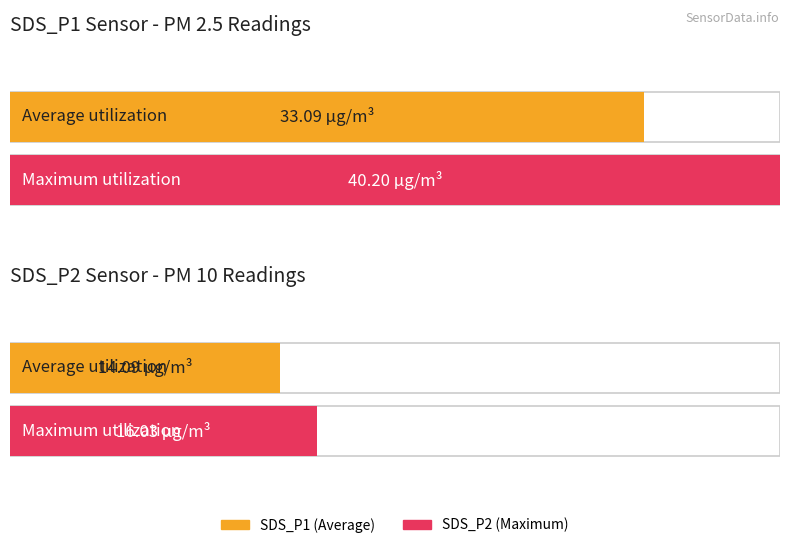

Is the value of SDS_P2 at 02:03 greater than the value of SDS_P1 at 02:03?

No